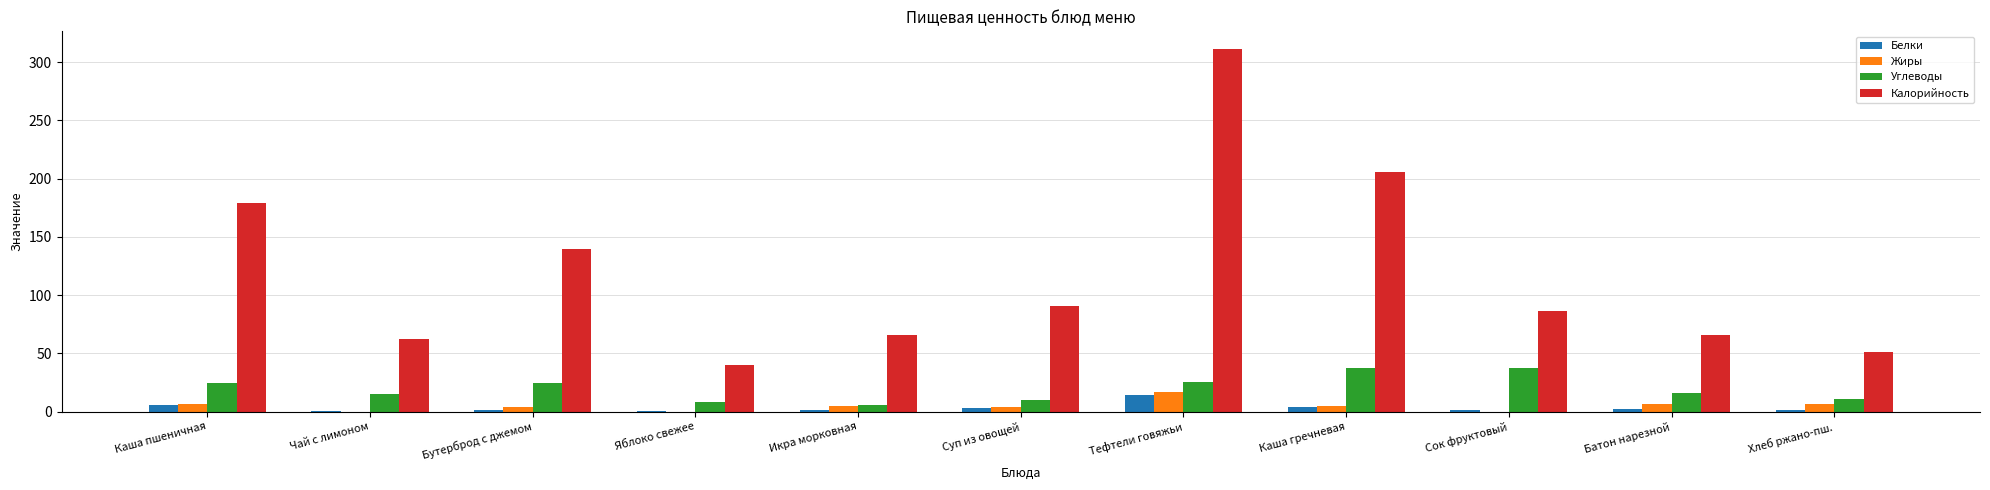

The value of Калорийность at Хлеб ржано-пш. is 51.0. True or false?

True